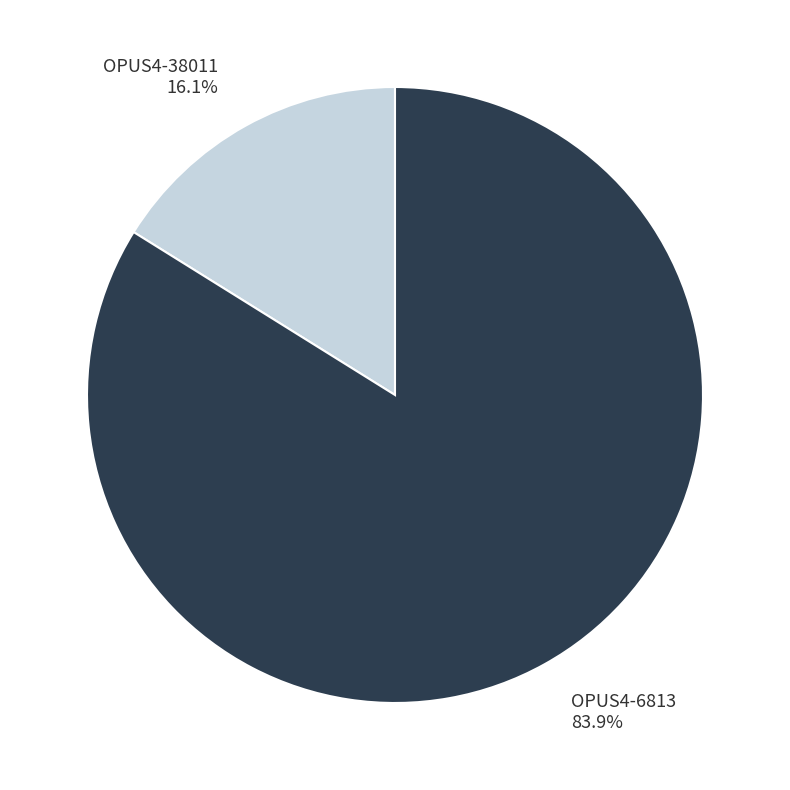

True or false: OPUS4-6813 accounts for 84% of the total.

True